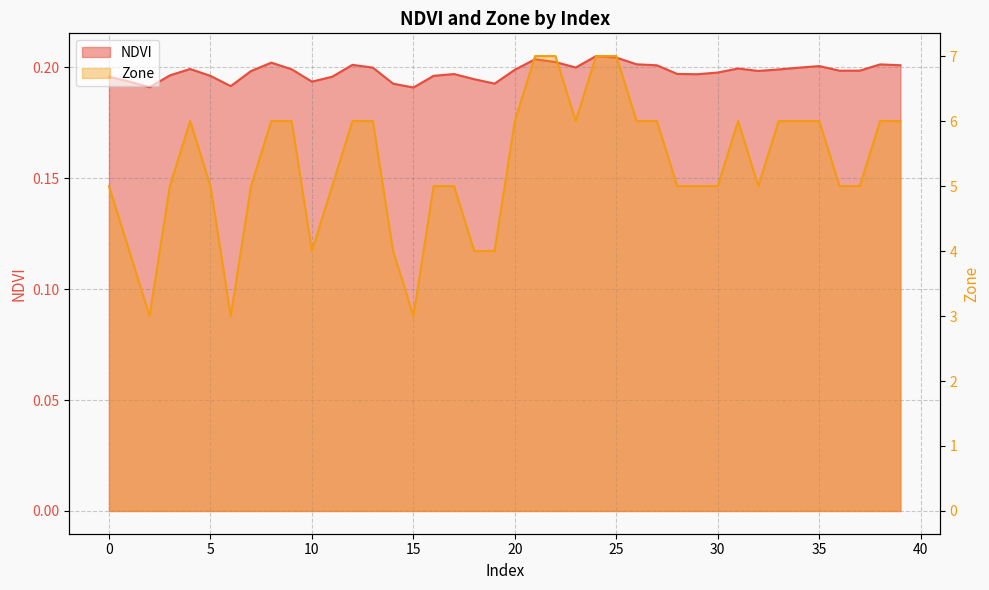

Does the chart display data point markers on the line(s)?

No